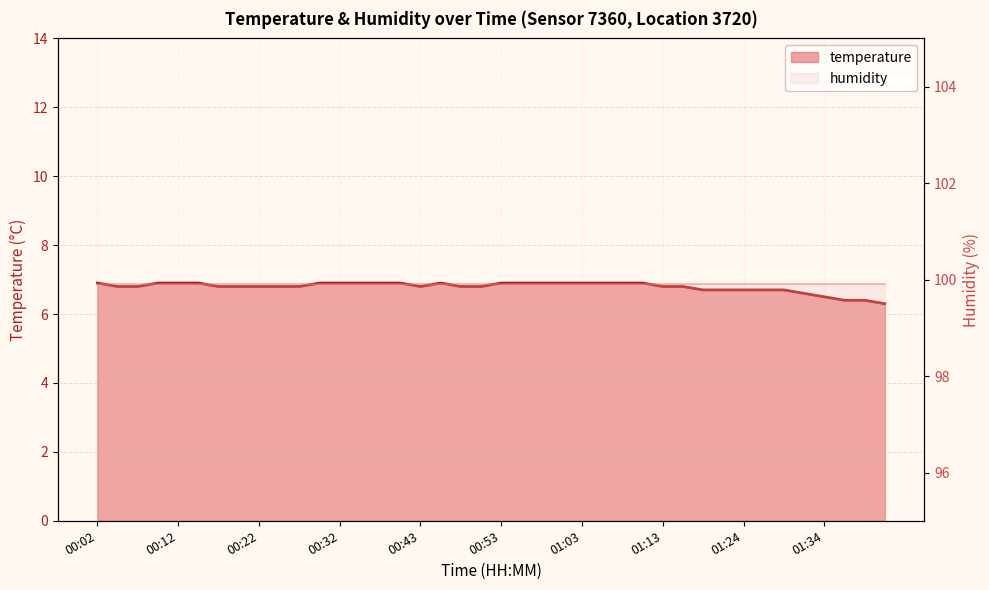

How many interior local valleys (lower than both neighbors) does the data have?

1